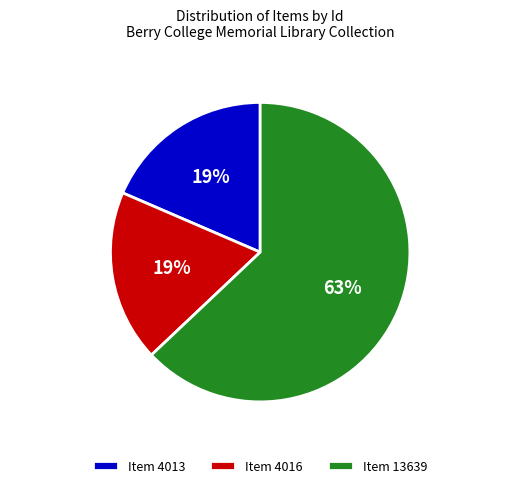

Count the number of slices in the pie.

3